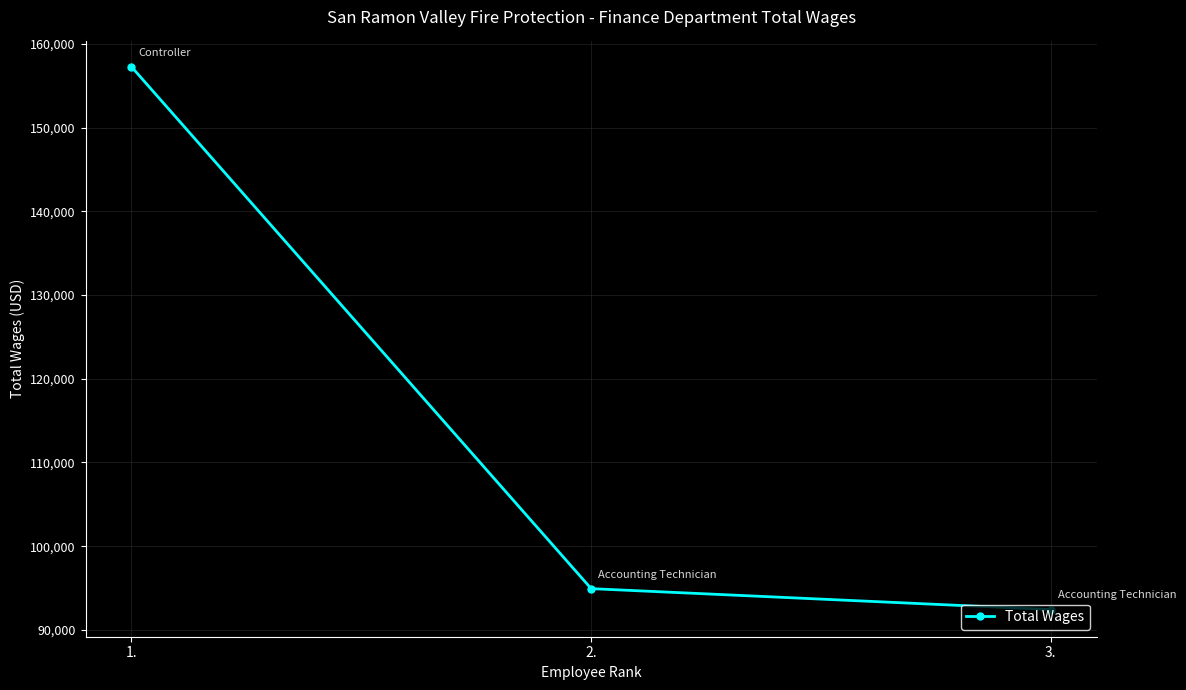

What position from the left is 1.?

1